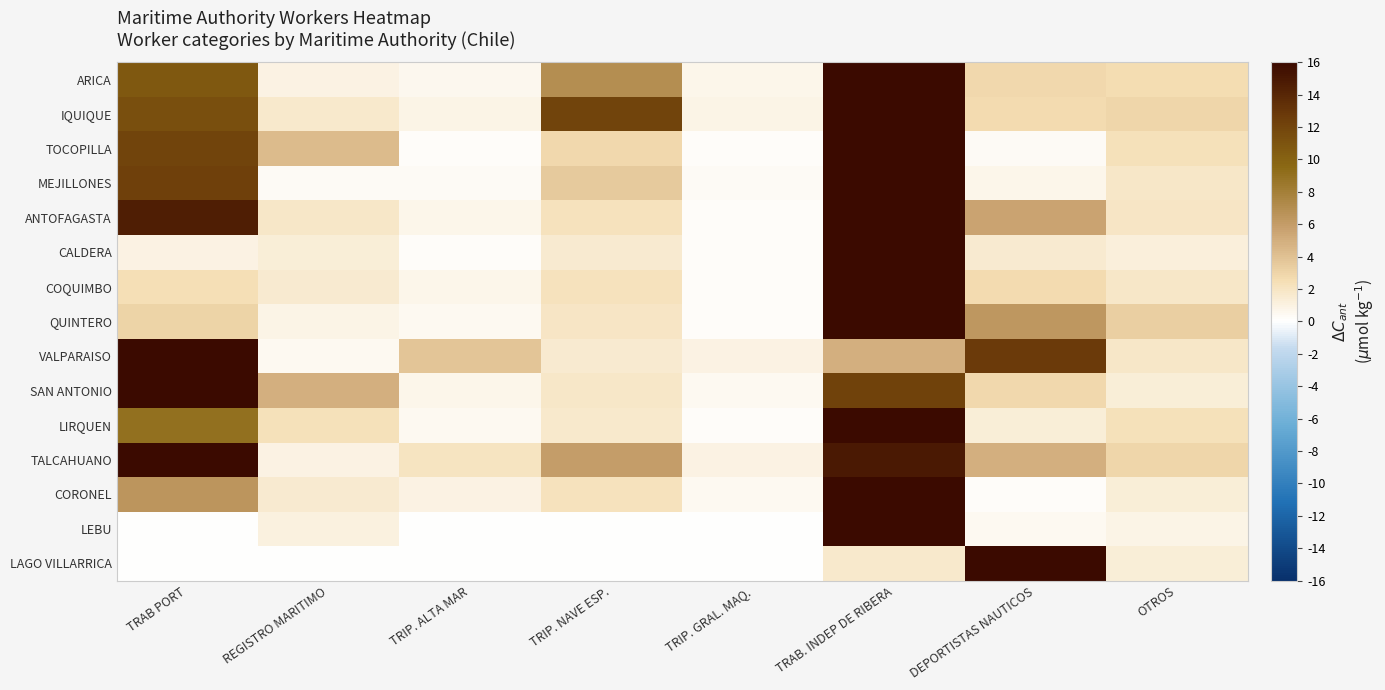

Reading left to right, what are all the values shown in this chart?

ARICA: TRAB PORT=10.6	REGISTRO MARITIMO=0.9	TRIP. ALTA MAR=0.5	TRIP. NAVE ESP.=7.0	TRIP. GRAL. MAQ.=0.7	TRAB. INDEP DE RIBERA=16.0	DEPORTISTAS NAUTICOS=2.9	OTROS=2.6
IQUIQUE: TRAB PORT=11.4	REGISTRO MARITIMO=1.7	TRIP. ALTA MAR=0.8	TRIP. NAVE ESP.=12.1	TRIP. GRAL. MAQ.=0.8	TRAB. INDEP DE RIBERA=16.0	DEPORTISTAS NAUTICOS=2.7	OTROS=3.0
TOCOPILLA: TRAB PORT=12.1	REGISTRO MARITIMO=4.3	TRIP. ALTA MAR=0.2	TRIP. NAVE ESP.=2.8	TRIP. GRAL. MAQ.=0.2	TRAB. INDEP DE RIBERA=16.0	DEPORTISTAS NAUTICOS=0.3	OTROS=2.4
MEJILLONES: TRAB PORT=12.4	REGISTRO MARITIMO=0.3	TRIP. ALTA MAR=0.3	TRIP. NAVE ESP.=3.5	TRIP. GRAL. MAQ.=0.3	TRAB. INDEP DE RIBERA=16.0	DEPORTISTAS NAUTICOS=0.7	OTROS=1.8
ANTOFAGASTA: TRAB PORT=14.5	REGISTRO MARITIMO=1.8	TRIP. ALTA MAR=0.7	TRIP. NAVE ESP.=2.2	TRIP. GRAL. MAQ.=0.2	TRAB. INDEP DE RIBERA=16.0	DEPORTISTAS NAUTICOS=5.5	OTROS=2.0
CALDERA: TRAB PORT=0.9	REGISTRO MARITIMO=1.3	TRIP. ALTA MAR=0.2	TRIP. NAVE ESP.=1.5	TRIP. GRAL. MAQ.=0.2	TRAB. INDEP DE RIBERA=16.0	DEPORTISTAS NAUTICOS=1.6	OTROS=1.2
COQUIMBO: TRAB PORT=2.4	REGISTRO MARITIMO=1.6	TRIP. ALTA MAR=0.6	TRIP. NAVE ESP.=2.2	TRIP. GRAL. MAQ.=0.2	TRAB. INDEP DE RIBERA=16.0	DEPORTISTAS NAUTICOS=2.7	OTROS=1.9
QUINTERO: TRAB PORT=3.0	REGISTRO MARITIMO=0.8	TRIP. ALTA MAR=0.5	TRIP. NAVE ESP.=1.9	TRIP. GRAL. MAQ.=0.2	TRAB. INDEP DE RIBERA=16.0	DEPORTISTAS NAUTICOS=6.3	OTROS=3.3
VALPARAISO: TRAB PORT=16.0	REGISTRO MARITIMO=0.4	TRIP. ALTA MAR=3.9	TRIP. NAVE ESP.=1.5	TRIP. GRAL. MAQ.=0.9	TRAB. INDEP DE RIBERA=5.0	DEPORTISTAS NAUTICOS=12.7	OTROS=1.8
SAN ANTONIO: TRAB PORT=16.0	REGISTRO MARITIMO=5.0	TRIP. ALTA MAR=0.7	TRIP. NAVE ESP.=1.8	TRIP. GRAL. MAQ.=0.5	TRAB. INDEP DE RIBERA=12.2	DEPORTISTAS NAUTICOS=2.8	OTROS=1.3
LIRQUEN: TRAB PORT=9.0	REGISTRO MARITIMO=2.3	TRIP. ALTA MAR=0.4	TRIP. NAVE ESP.=1.7	TRIP. GRAL. MAQ.=0.2	TRAB. INDEP DE RIBERA=16.0	DEPORTISTAS NAUTICOS=1.4	OTROS=2.3
TALCAHUANO: TRAB PORT=16.0	REGISTRO MARITIMO=1.0	TRIP. ALTA MAR=2.1	TRIP. NAVE ESP.=5.9	TRIP. GRAL. MAQ.=1.0	TRAB. INDEP DE RIBERA=14.9	DEPORTISTAS NAUTICOS=4.9	OTROS=3.0
CORONEL: TRAB PORT=6.4	REGISTRO MARITIMO=1.5	TRIP. ALTA MAR=1.0	TRIP. NAVE ESP.=2.2	TRIP. GRAL. MAQ.=0.5	TRAB. INDEP DE RIBERA=16.0	DEPORTISTAS NAUTICOS=0.2	OTROS=1.3
LEBU: TRAB PORT=0.0	REGISTRO MARITIMO=1.1	TRIP. ALTA MAR=0.0	TRIP. NAVE ESP.=0.1	TRIP. GRAL. MAQ.=0.0	TRAB. INDEP DE RIBERA=16.0	DEPORTISTAS NAUTICOS=0.5	OTROS=0.9
LAGO VILLARRICA: TRAB PORT=0.0	REGISTRO MARITIMO=0.0	TRIP. ALTA MAR=0.0	TRIP. NAVE ESP.=0.0	TRIP. GRAL. MAQ.=0.0	TRAB. INDEP DE RIBERA=1.7	DEPORTISTAS NAUTICOS=16.0	OTROS=1.3